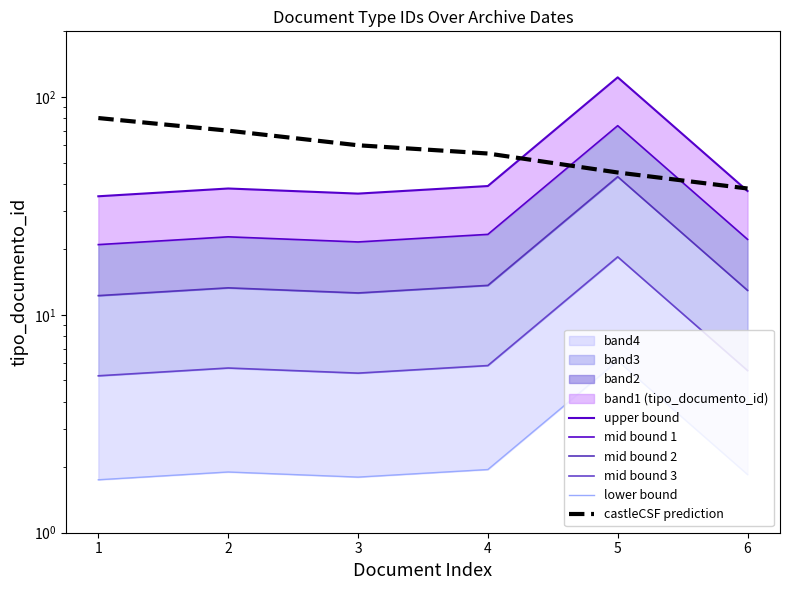

What is the difference between the maximum and minimum values in the mid bound 2 series?

30.8